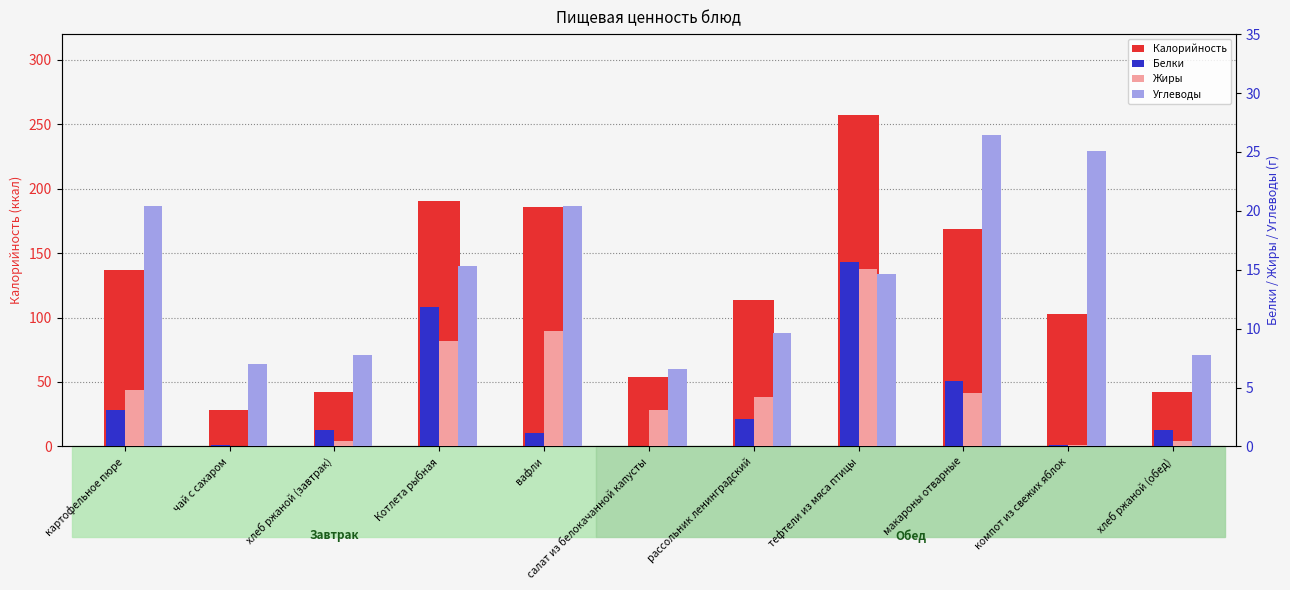

The value of Углеводы at макароны отварные is 17.9. True or false?

False